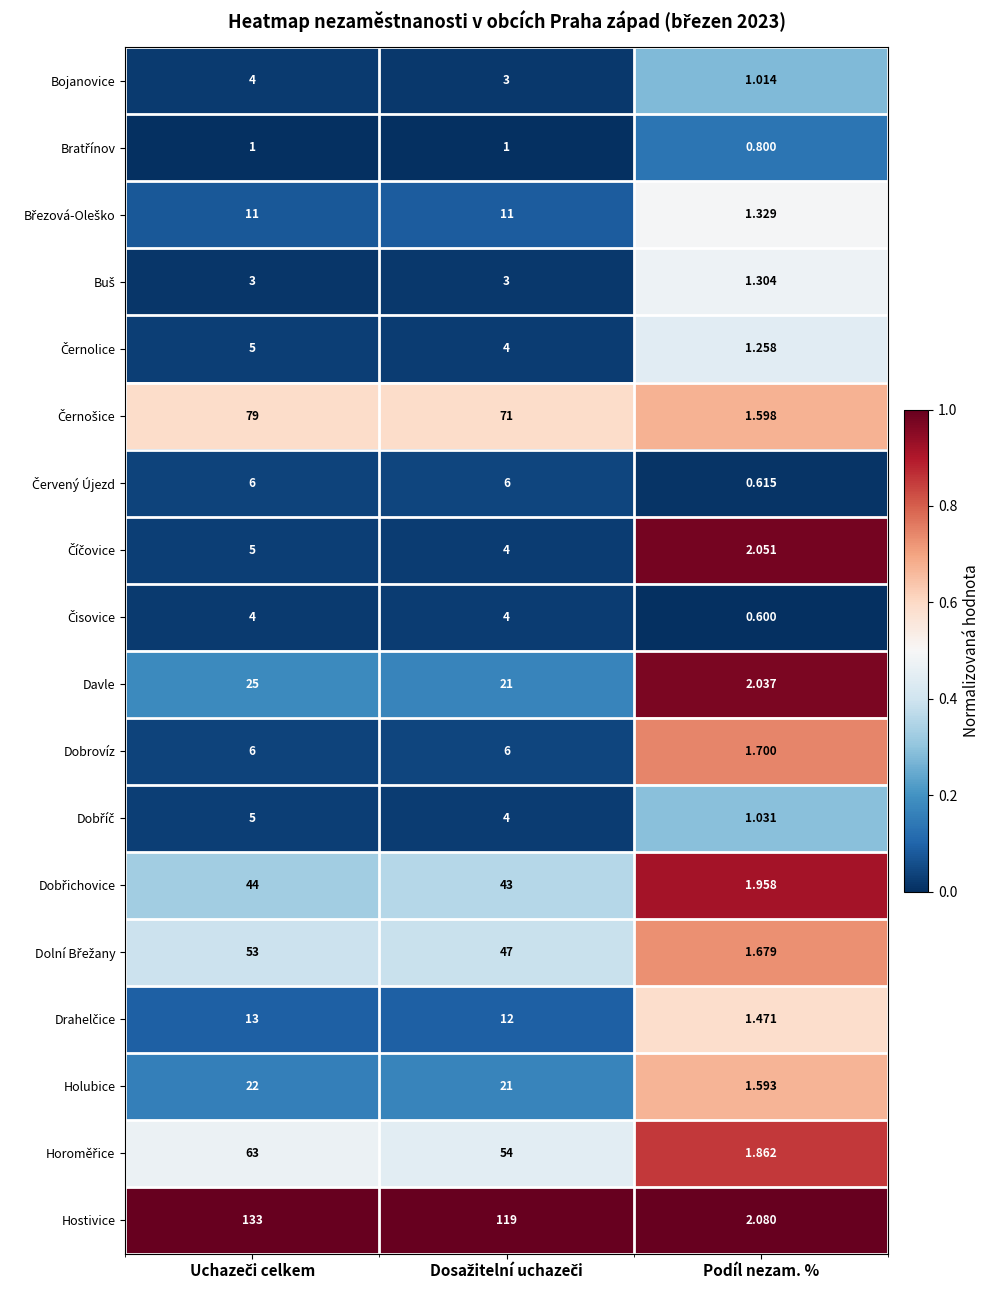

Which series has the largest total across all categories?

Hostivice